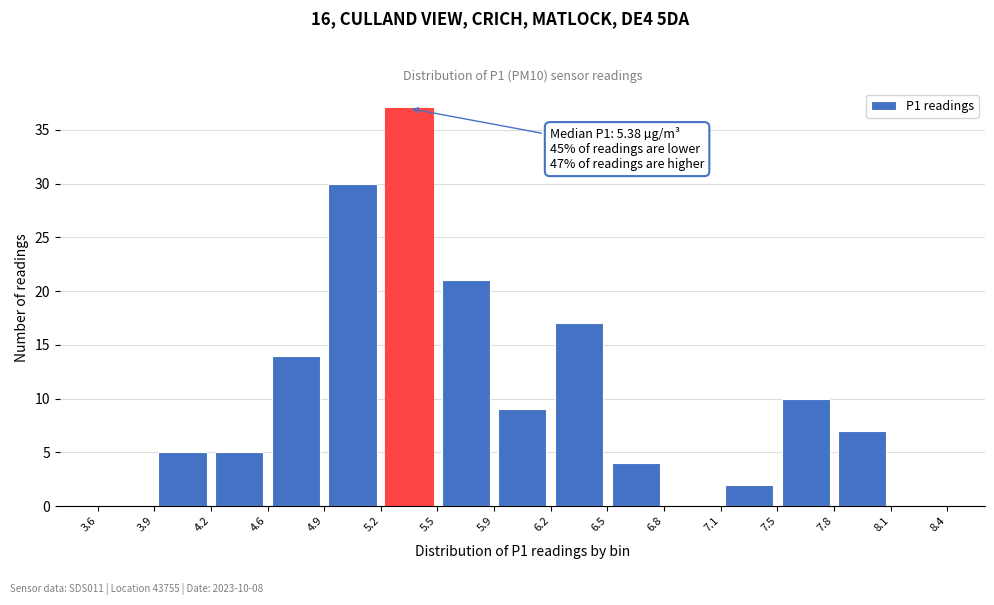

Which range on the x-axis has the tallest bar?

5.2 to 5.5